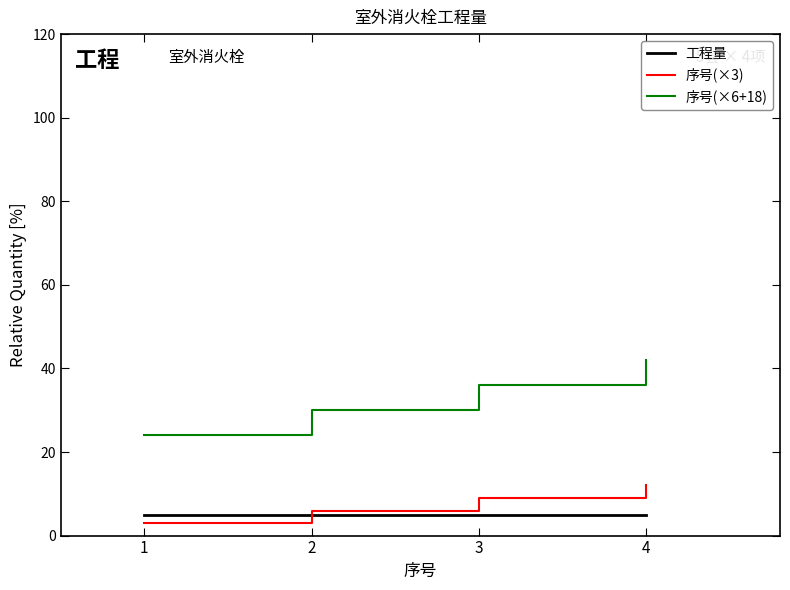

How many series are shown in this chart?

3